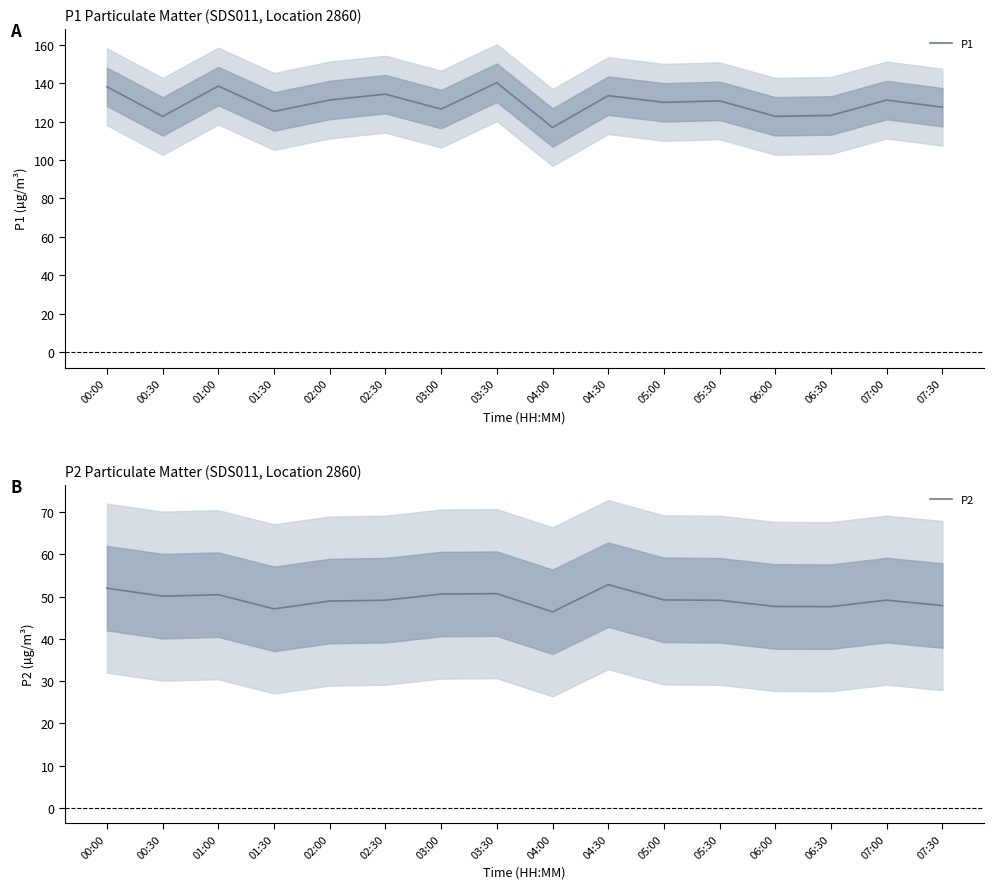

Is this an area chart (filled region under the line)?

No